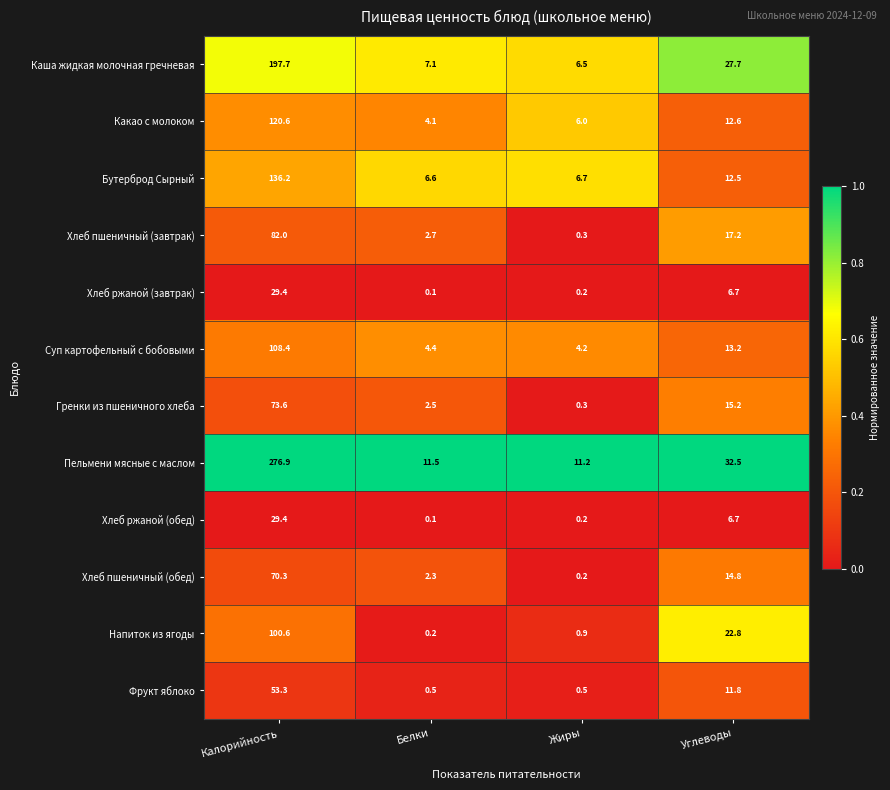

At which label does Пельмени мясные с маслом first exceed 32?

Калорийность